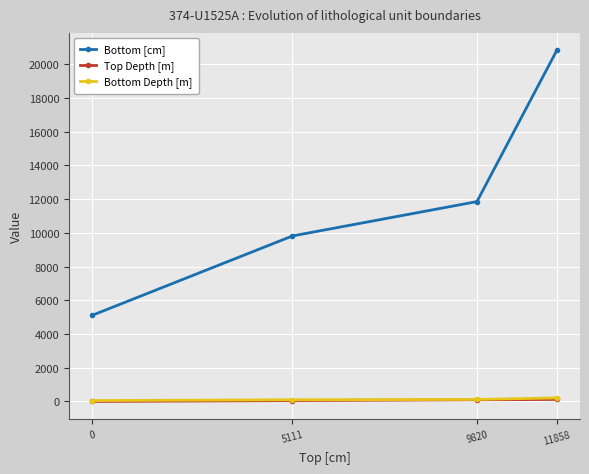

Where is Bottom [cm] nearest to the value 12969?

9820